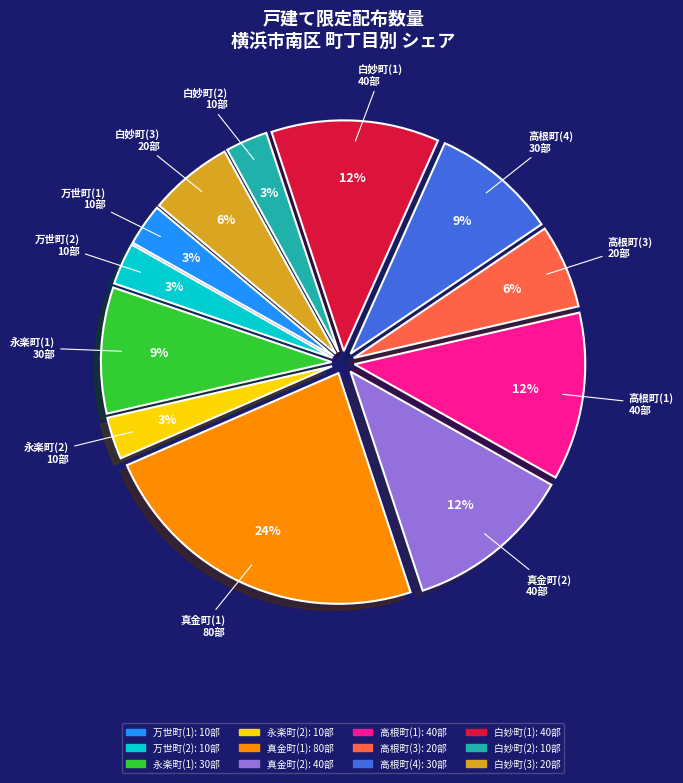

Combined, do 白妙町(1) and 万世町(1) account for over 50%?

No